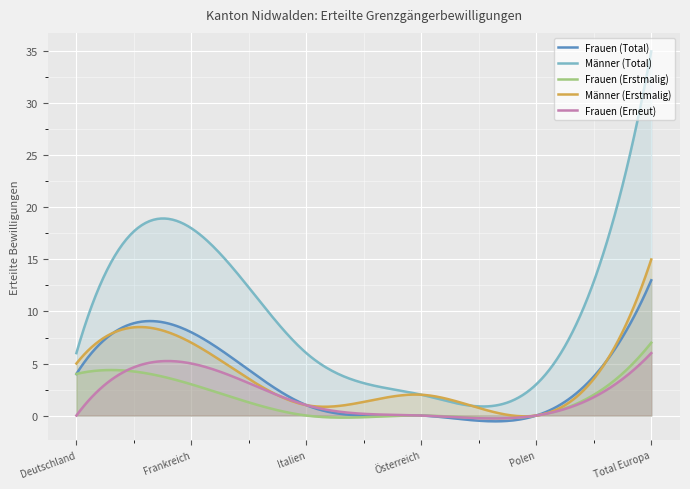

What is the label of the 3rd point from the right?

Österreich